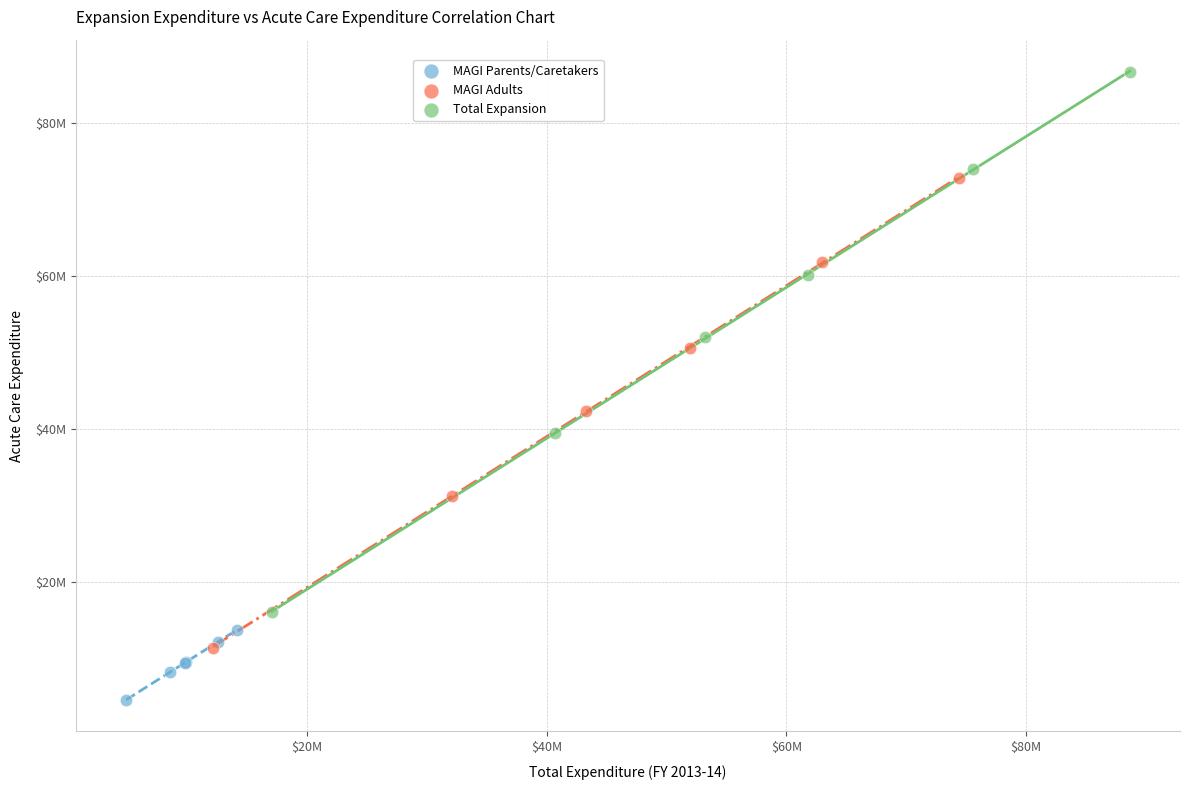

Which series has the largest Y range (max minus min)?

Total Expansion